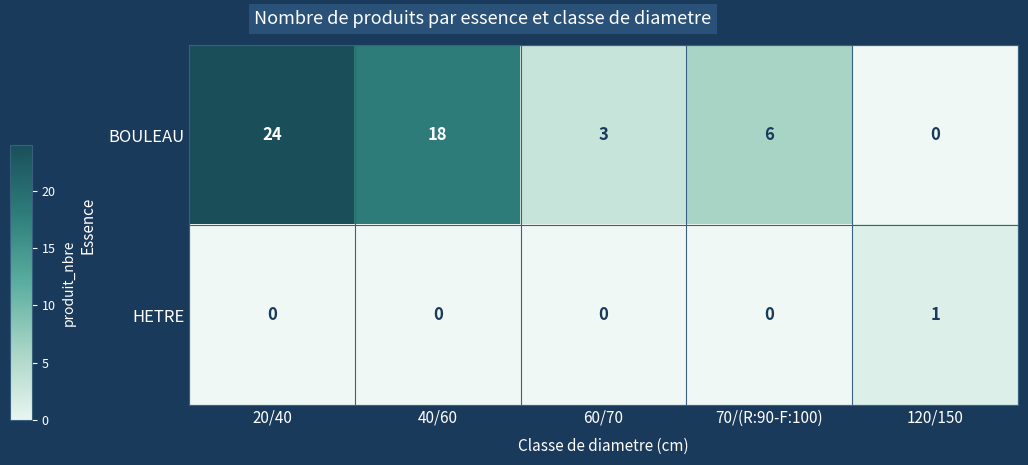

Between 20/40 and 40/60, which series saw the biggest shift?

BOULEAU